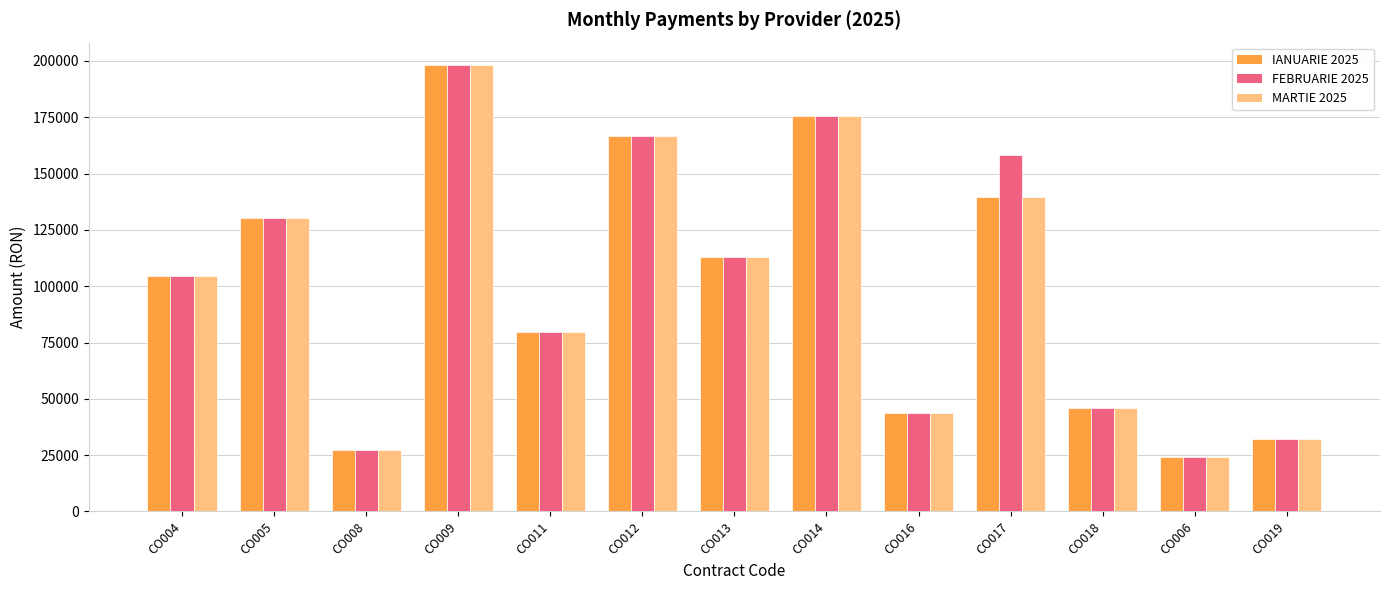

Reading right to left, what are all the values shown in this chart?

IANUARIE 2025: CO019=32340.4	CO006=24128.9	CO018=45872.7	CO017=139765.9	CO016=43777.3	CO014=175331.1	CO013=112854.1	CO012=166786.3	CO011=79507.4	CO009=198193.2	CO008=27114.7	CO005=130063.1	CO004=104423.7
FEBRUARIE 2025: CO019=32340.4	CO006=24128.9	CO018=45872.7	CO017=158406.0	CO016=43777.3	CO014=175331.1	CO013=112854.1	CO012=166786.3	CO011=79507.4	CO009=198193.2	CO008=27114.7	CO005=130063.1	CO004=104423.7
MARTIE 2025: CO019=32340.4	CO006=24128.9	CO018=45872.7	CO017=139765.9	CO016=43777.3	CO014=175331.1	CO013=112854.1	CO012=166786.3	CO011=79507.4	CO009=198193.2	CO008=27114.7	CO005=130063.1	CO004=104423.7